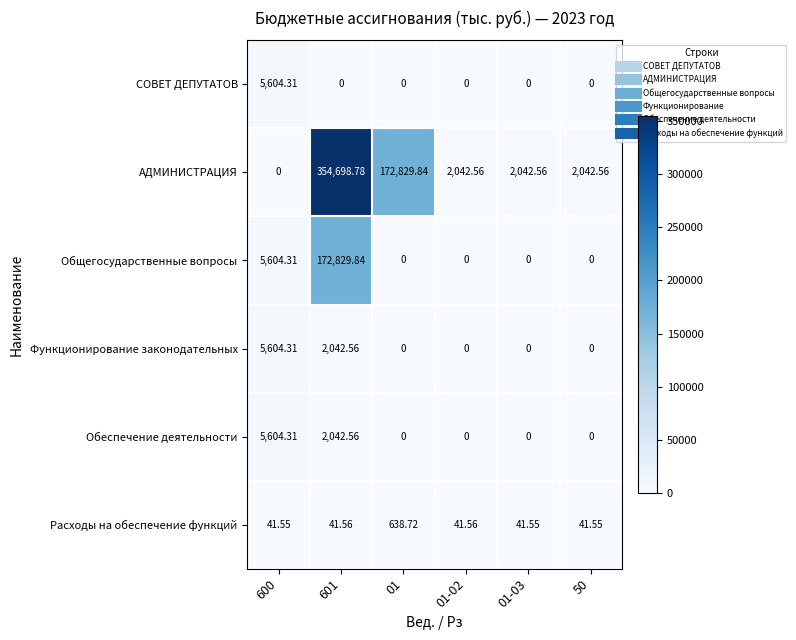

Between 01-02 and 50, which series saw the biggest shift?

Расходы на обеспечение функций